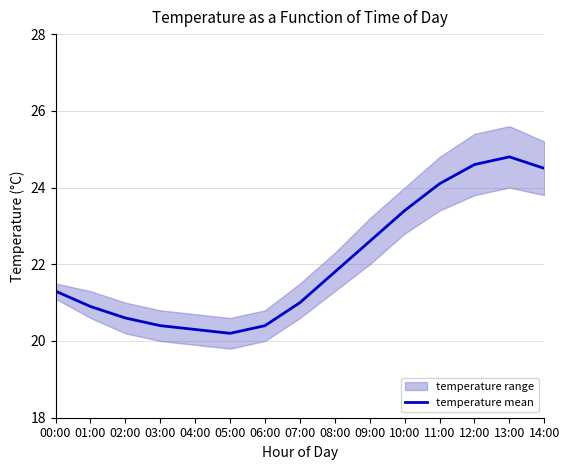

At which category does the chart reach its peak across all series?

13:00